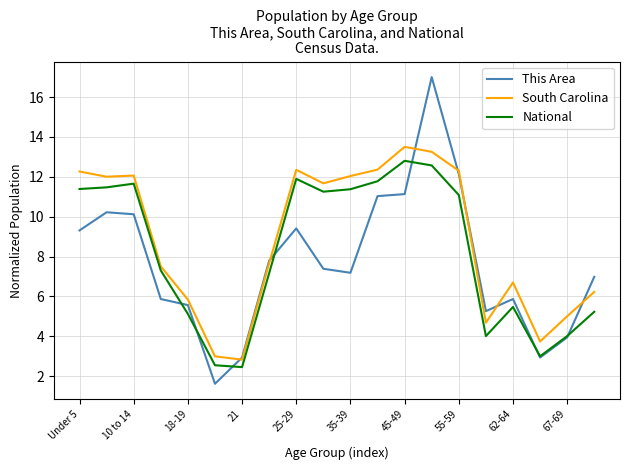

Which series has the largest total across all categories?

South Carolina